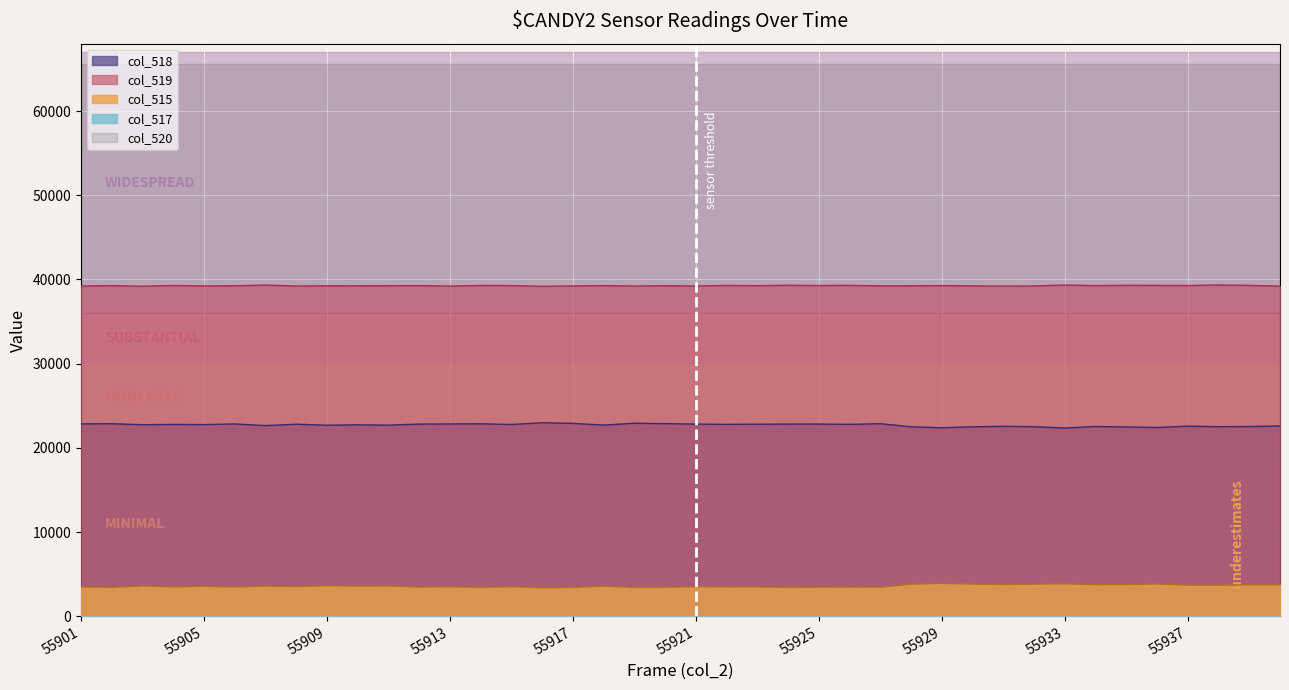

At how many categories does at least one series exceed 14827?

40